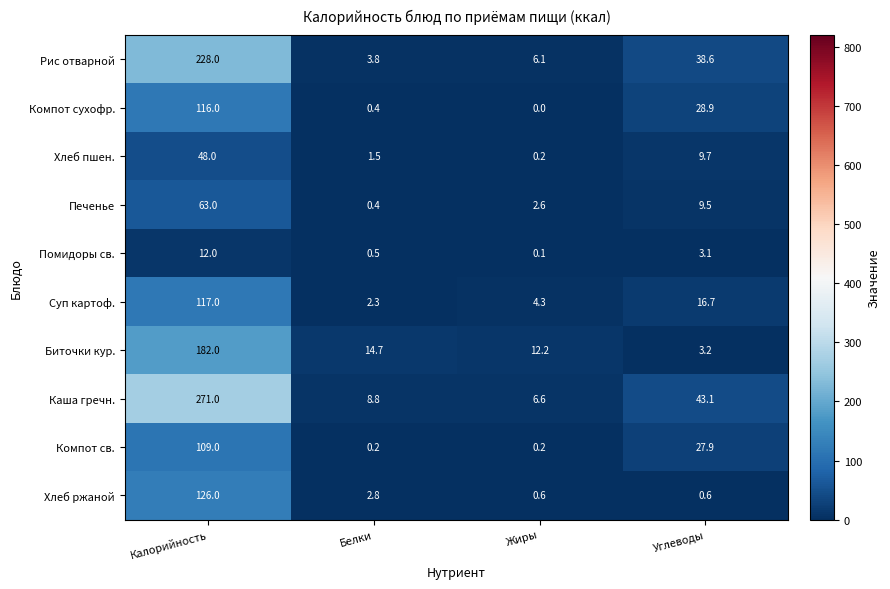

How many distinct data groups are displayed?

10